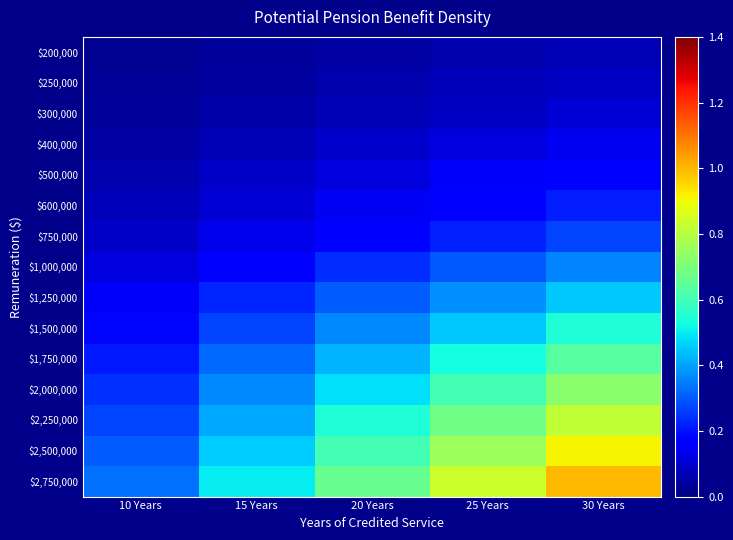

How many series are shown in this chart?

15